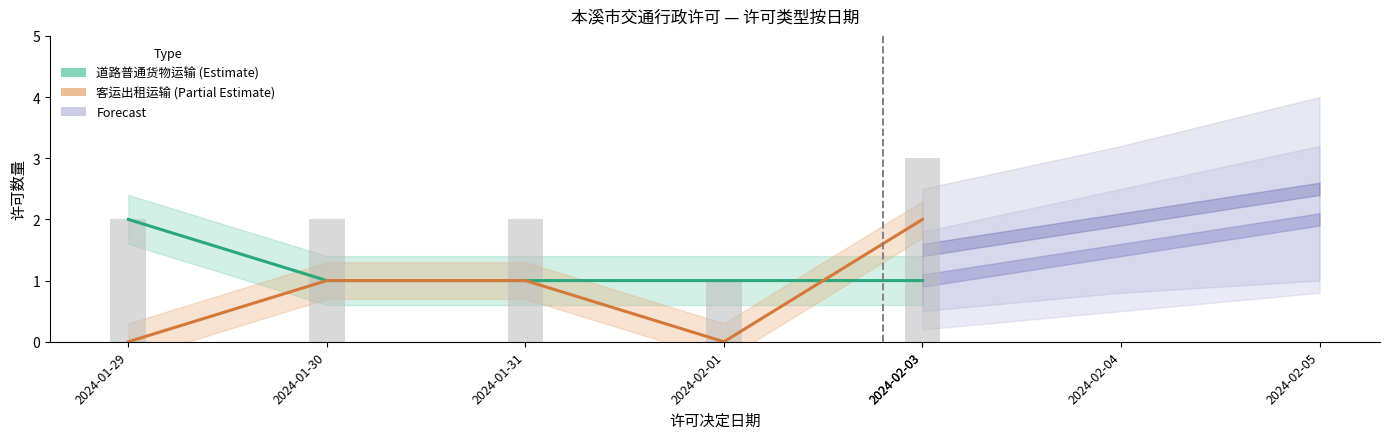

At which category is the sum across all series the highest?

2024-02-03